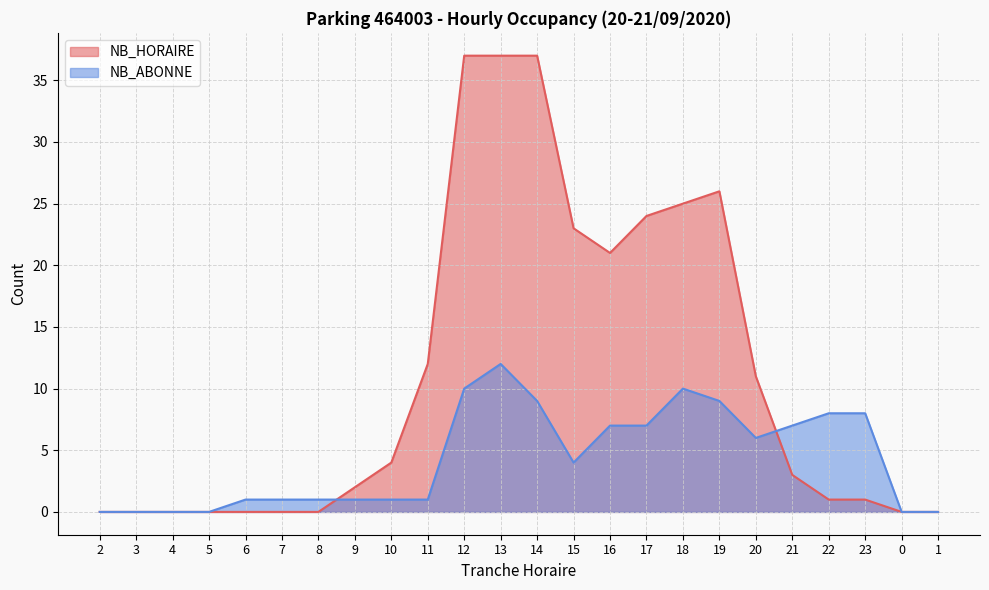

Which series has the largest range (max minus min)?

NB_HORAIRE